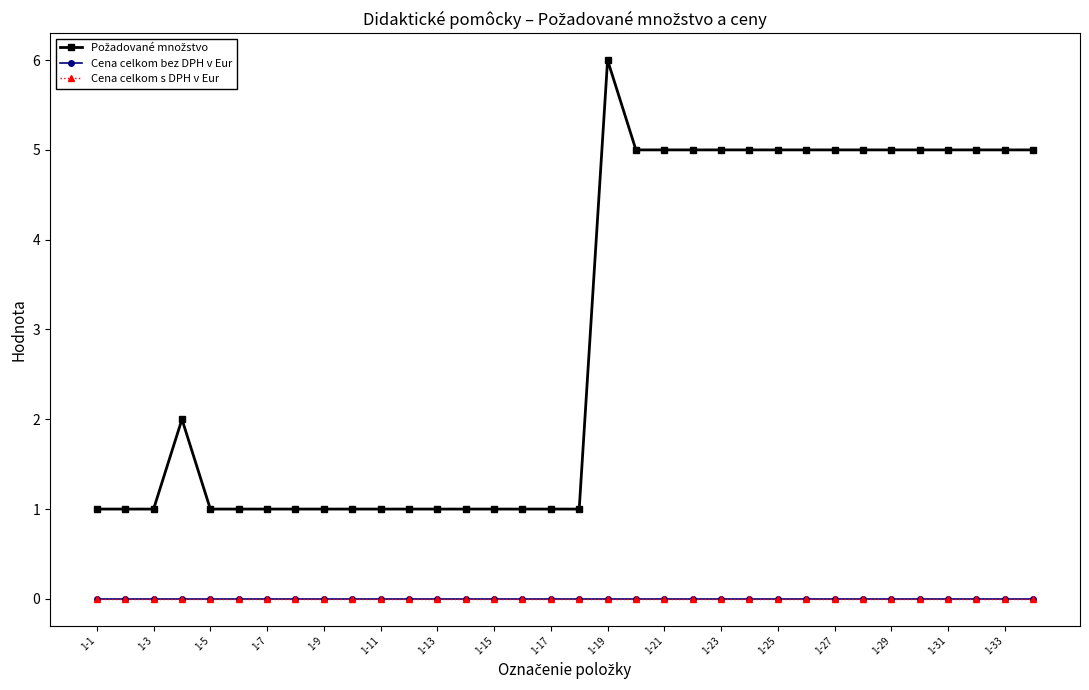

Is this an area chart (filled region under the line)?

No